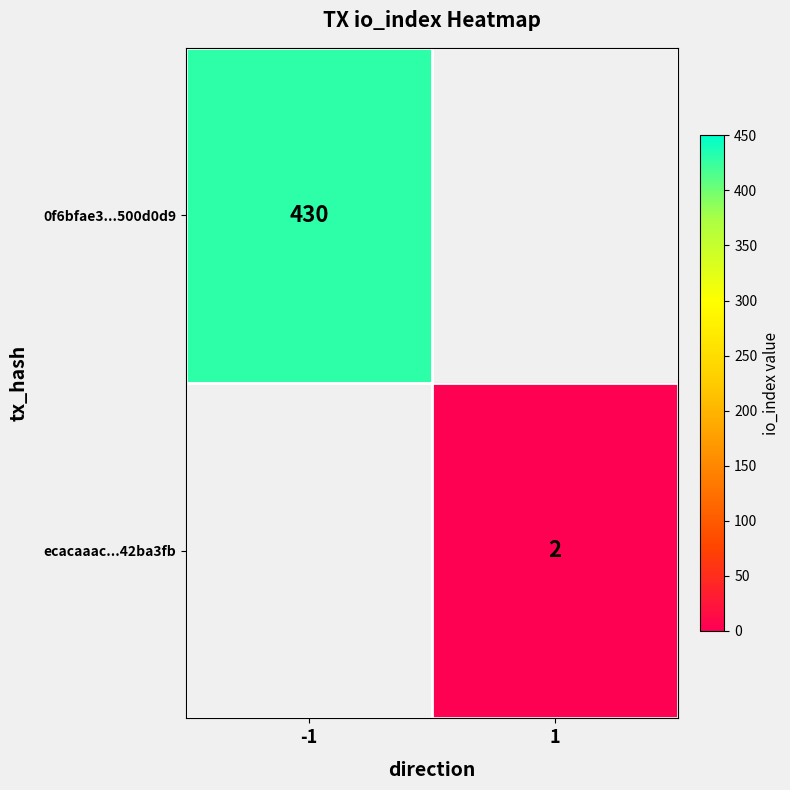

The ecacaaac...42ba3fb series shows 1 at 1. True or false?

False